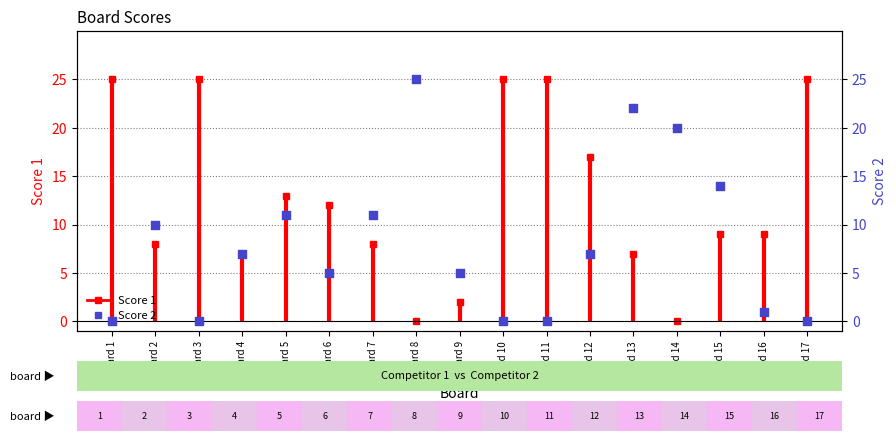

Approximately how many times larger is the value at Board 7 compared to Board 8?

0.4